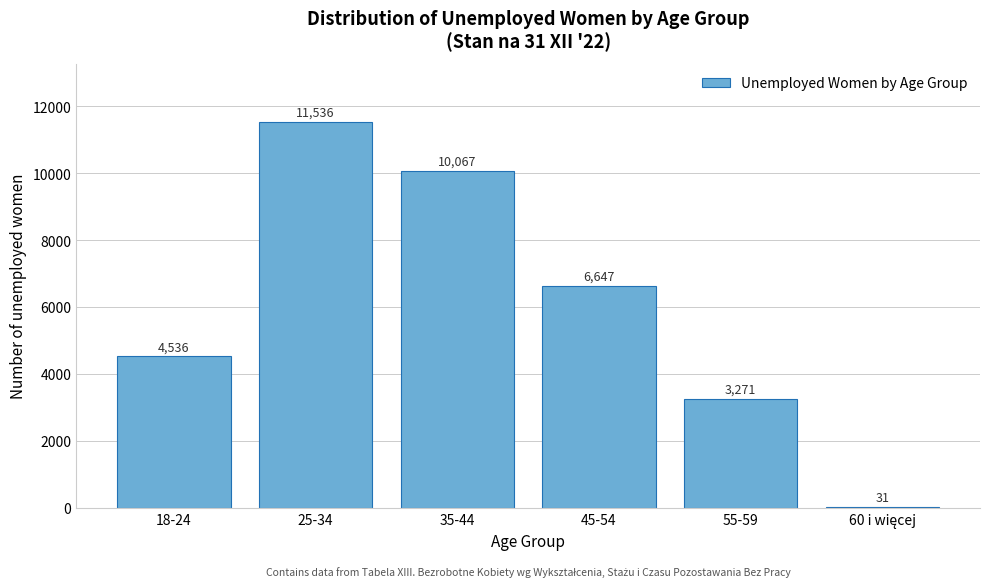

The value at 45-54 is 6647. True or false?

True